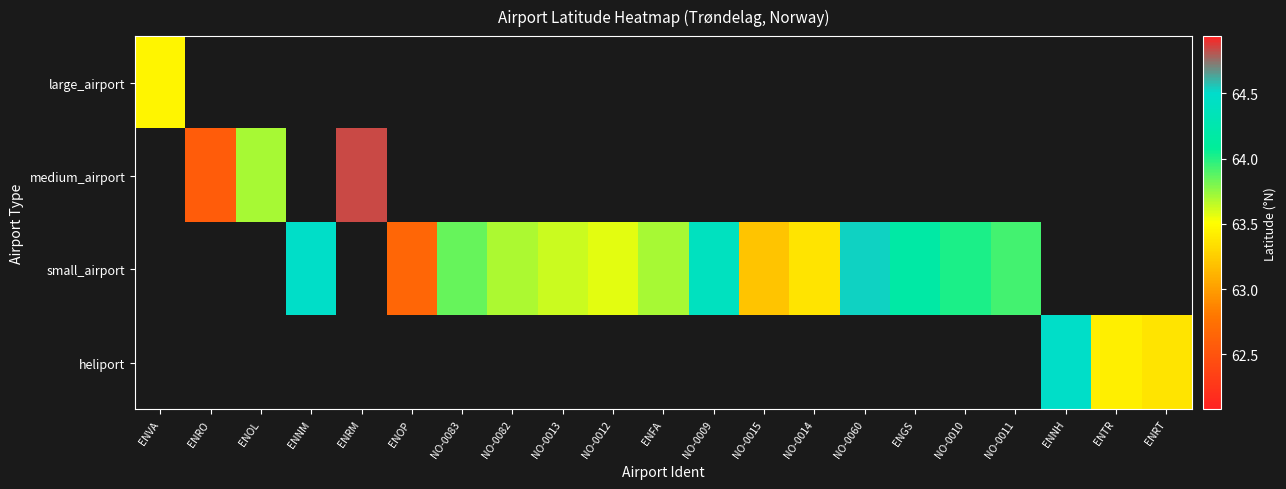

How many series are shown in this chart?

4